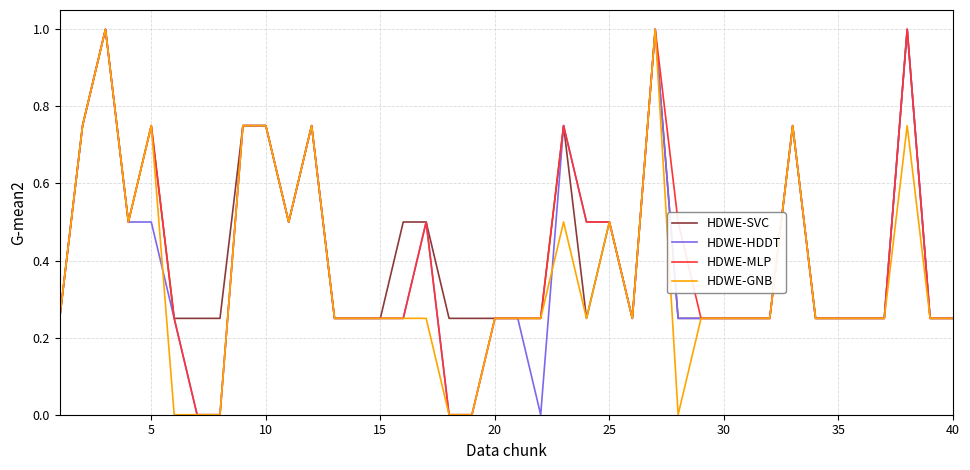

What is the maximum value for HDWE-SVC?

1.0